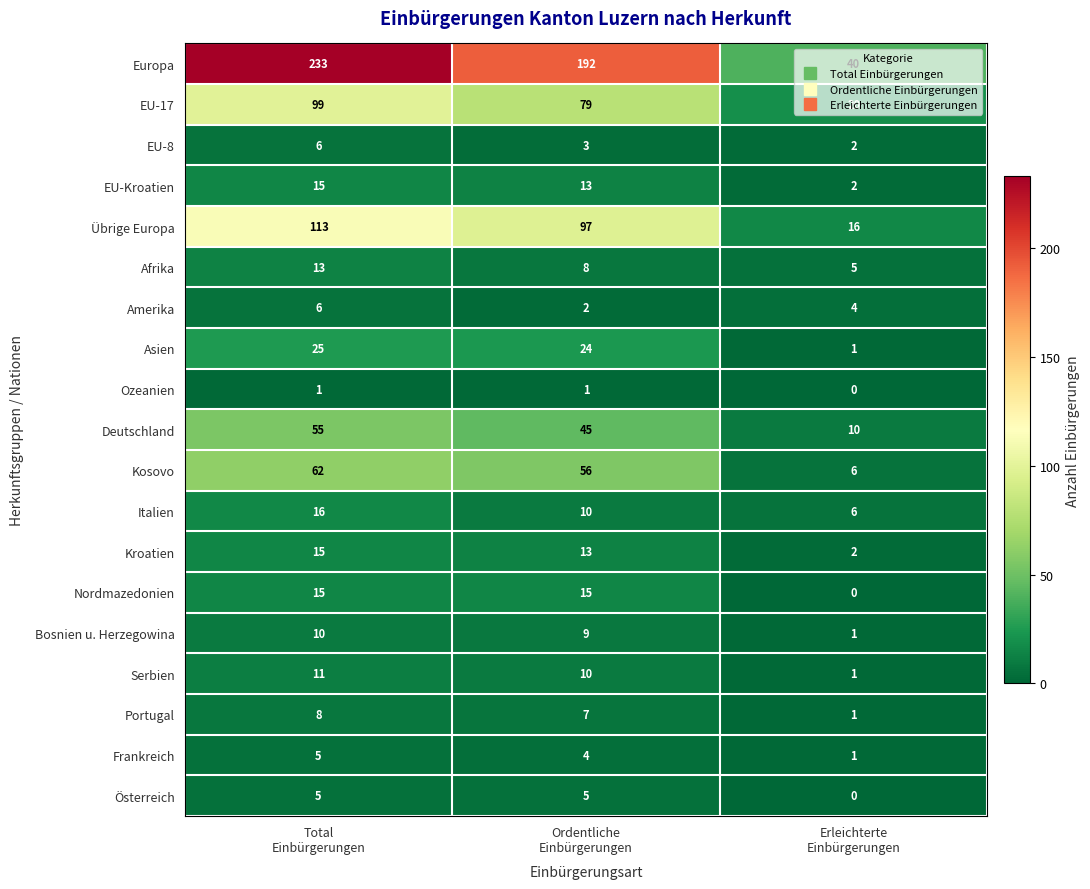

Which series has the largest total across all categories?

Europa